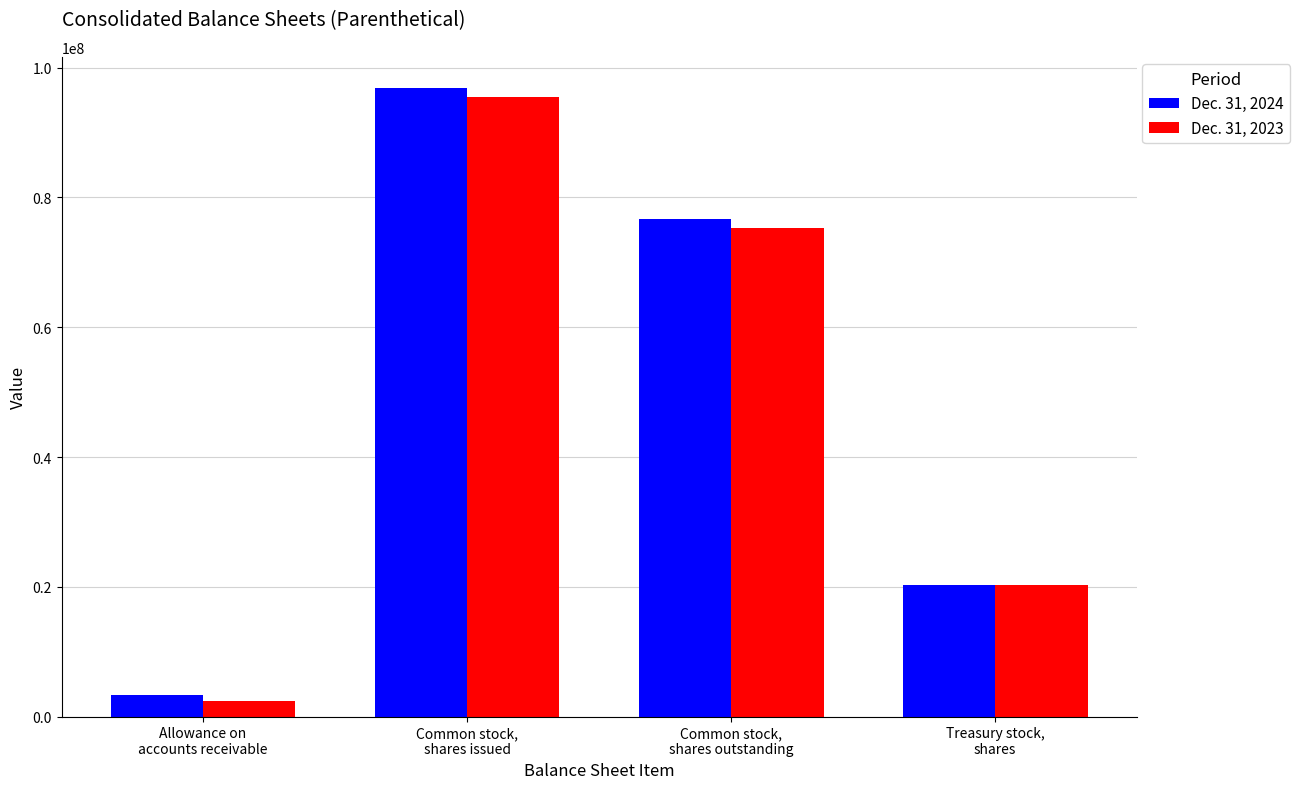

Are the bars grouped side by side (vs. stacked)?

Yes